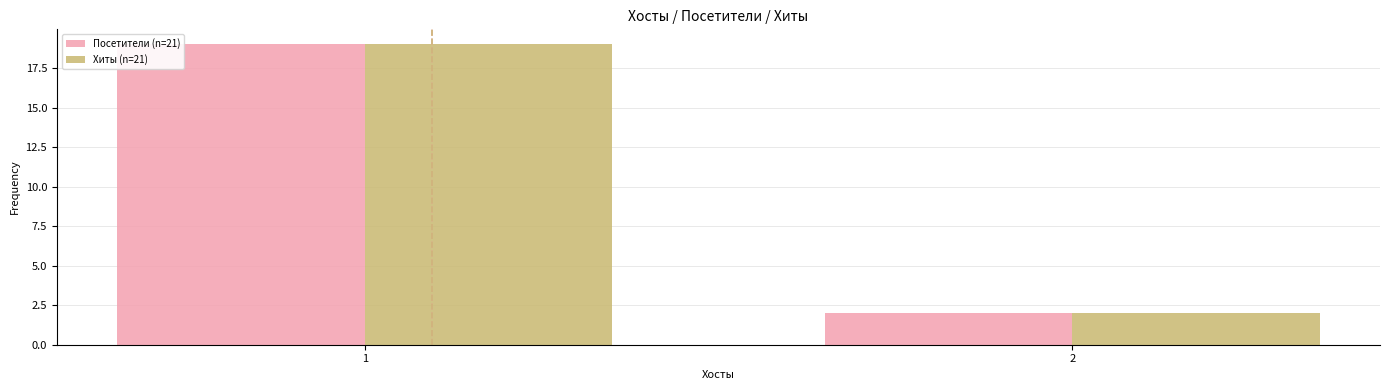

What is the sum of all Хиты (n=21) values?

21